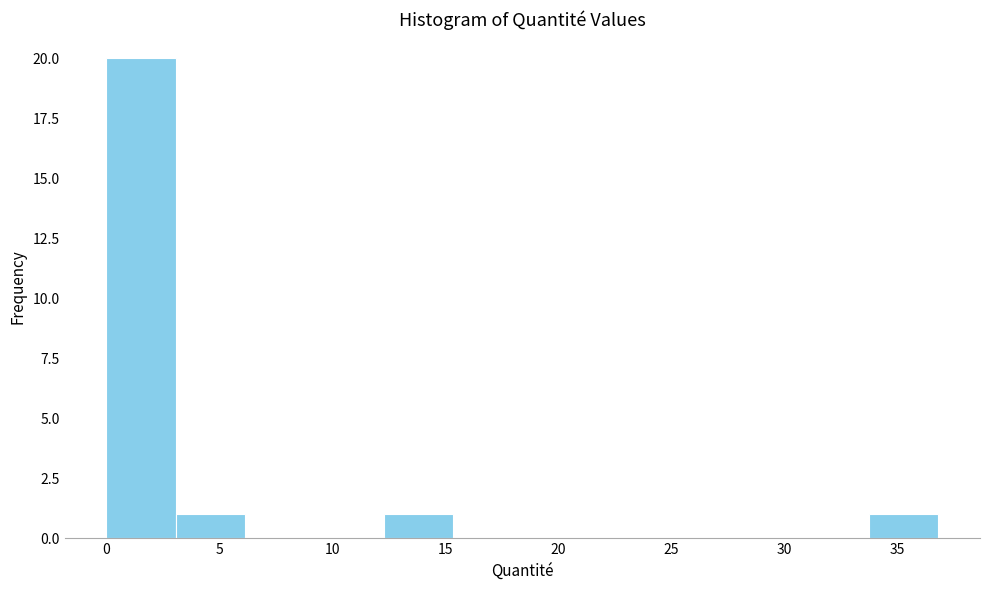

Reading left to right, transcribe this chart: for each bar, give the range it covers on the x-axis and its height. Neither the bar edges nor the heights are printed on the chart, so give them approximately, as read against the axes.

0.0 to 3.0: 20
3.0 to 6.0: 1
6.0 to 9.0: 0
9.0 to 12.5: 0
12.5 to 15.5: 1
15.5 to 18.5: 0
18.5 to 21.5: 0
21.5 to 24.5: 0
24.5 to 27.5: 0
27.5 to 30.5: 0
30.5 to 33.5: 0
33.5 to 37.0: 1